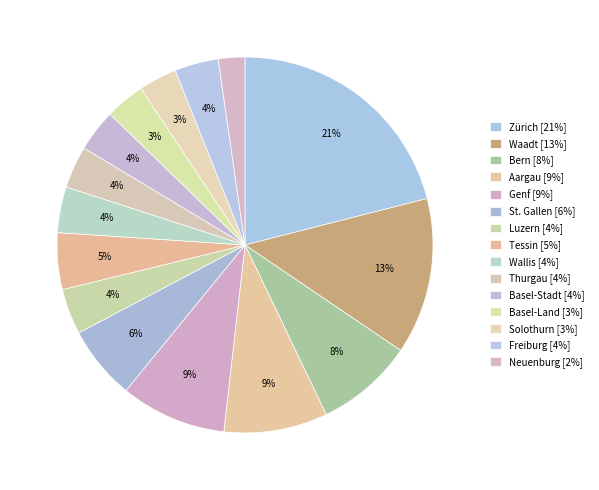

Between Thurgau and Basel-Stadt, which is larger?

Thurgau